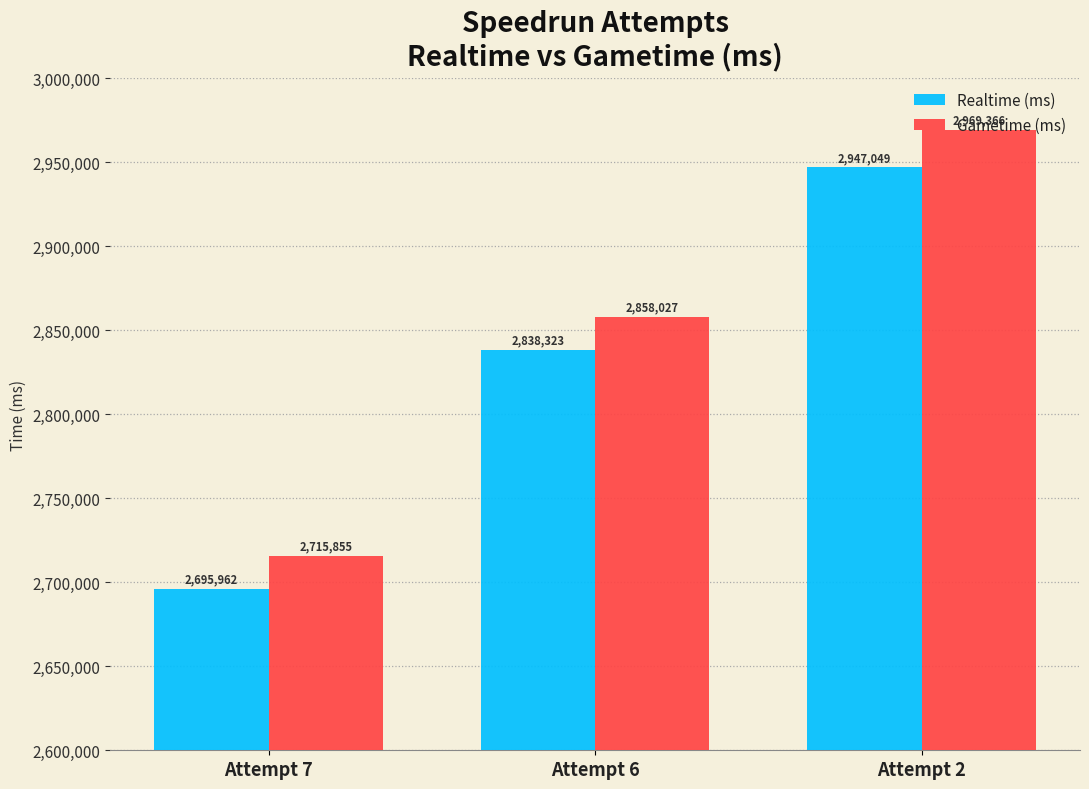

What is the greatest value displayed?

2969366